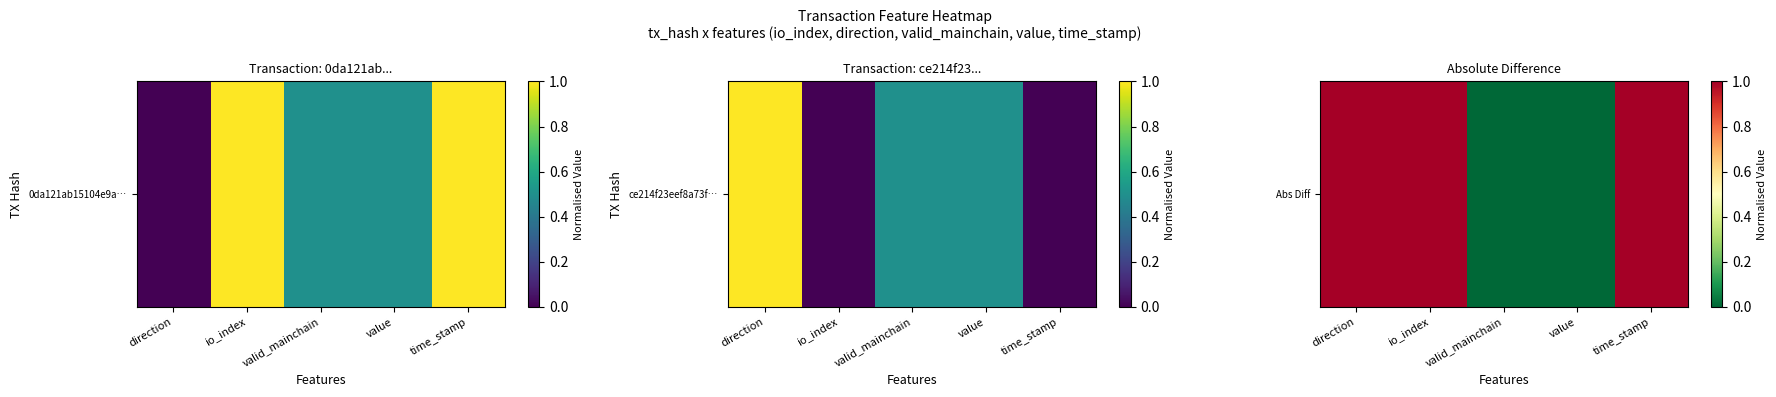

What is the sum of the values at valid_mainchain and direction?

1